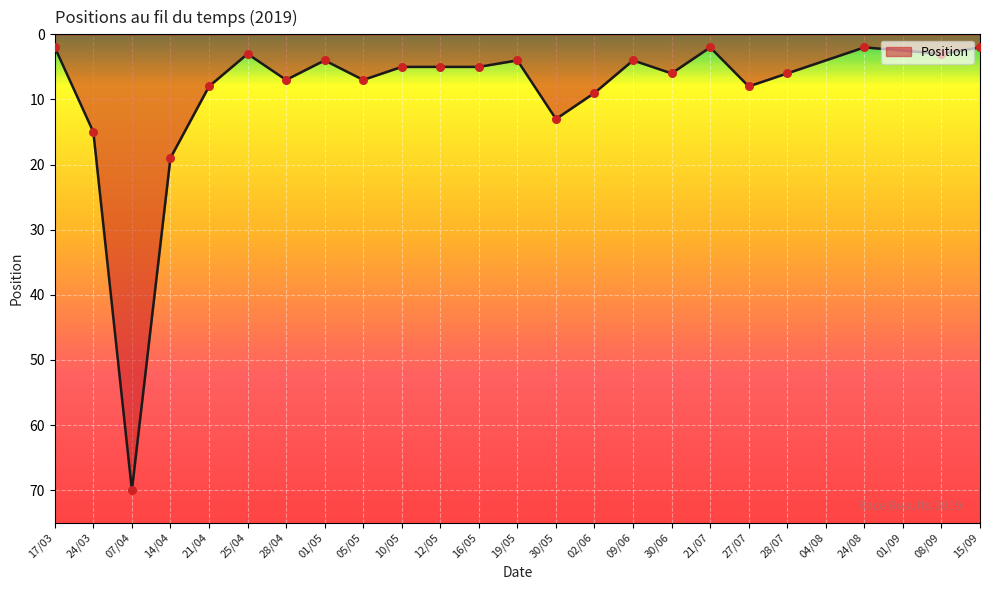

Which has a higher value, 05/05 or 19/05?

05/05